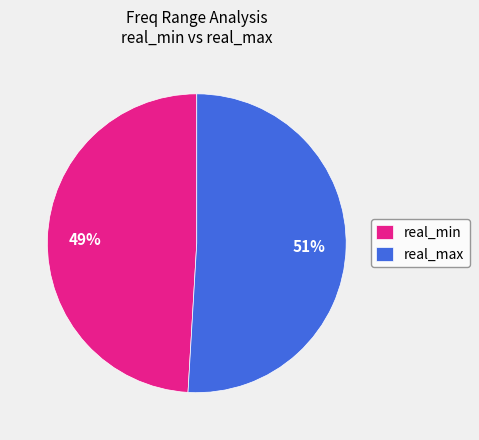

Rank the categories by value from highest to lowest.

real_max, real_min